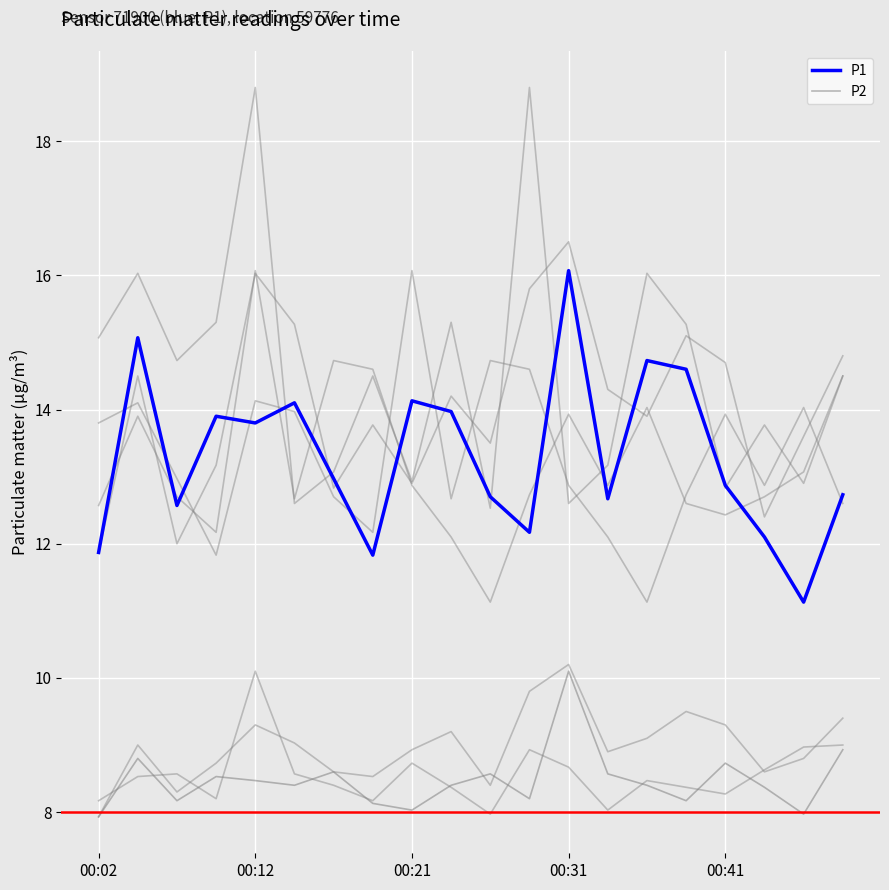

What is the sum of the P2 values at 12 and 19?

19.0